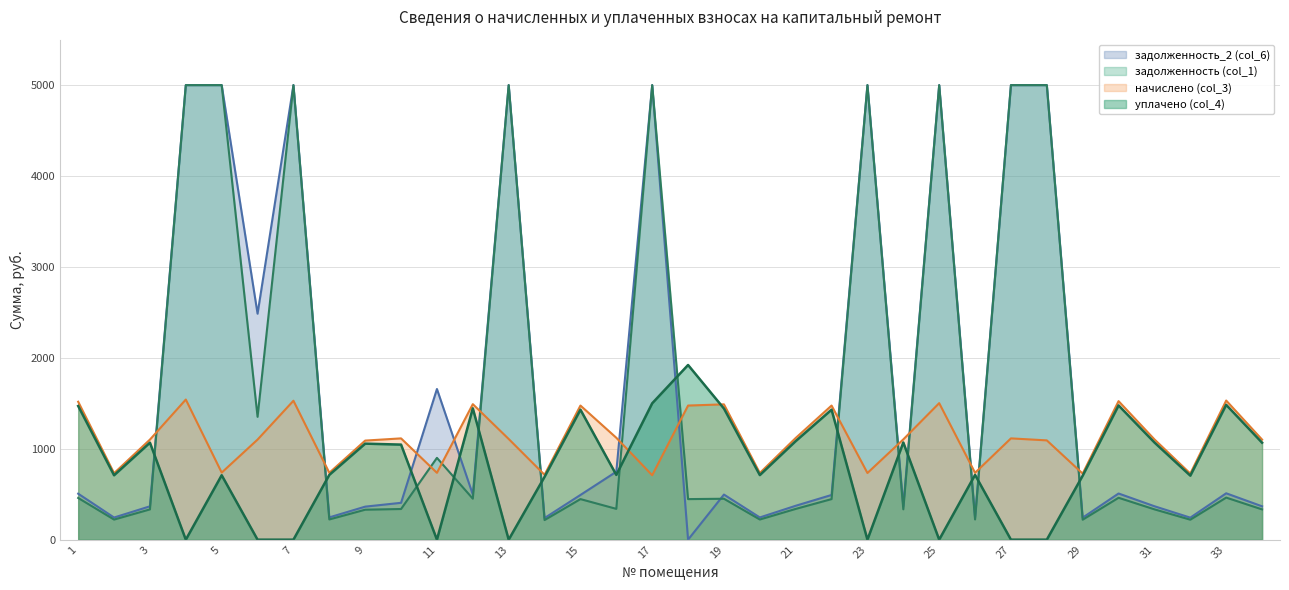

The уплачено (col_4) series shows 1768.2 at 34. True or false?

False